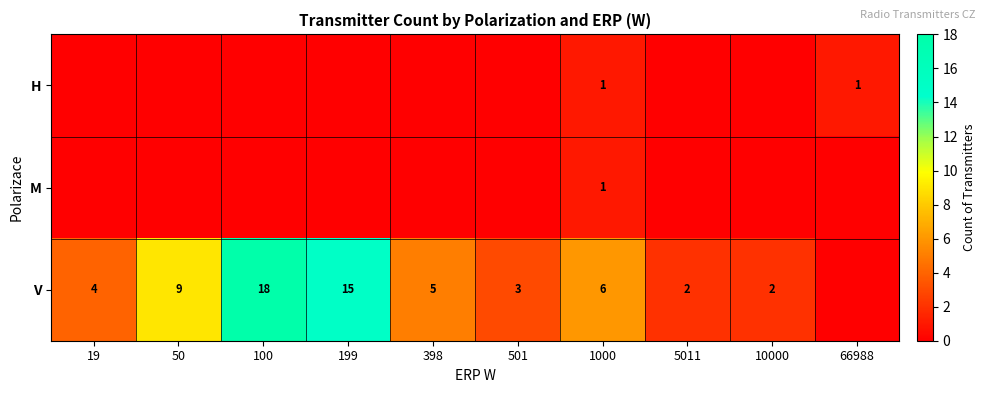

True or false: M has a value of 1 at 1000.

True